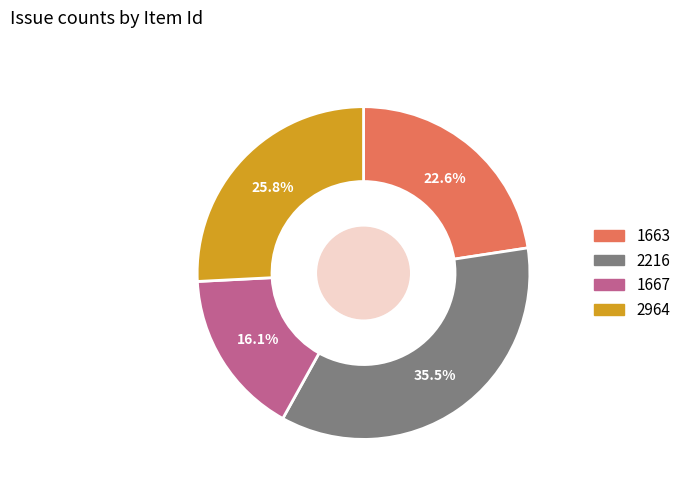

Is the sum of 2964 and 1667 greater than half?

No